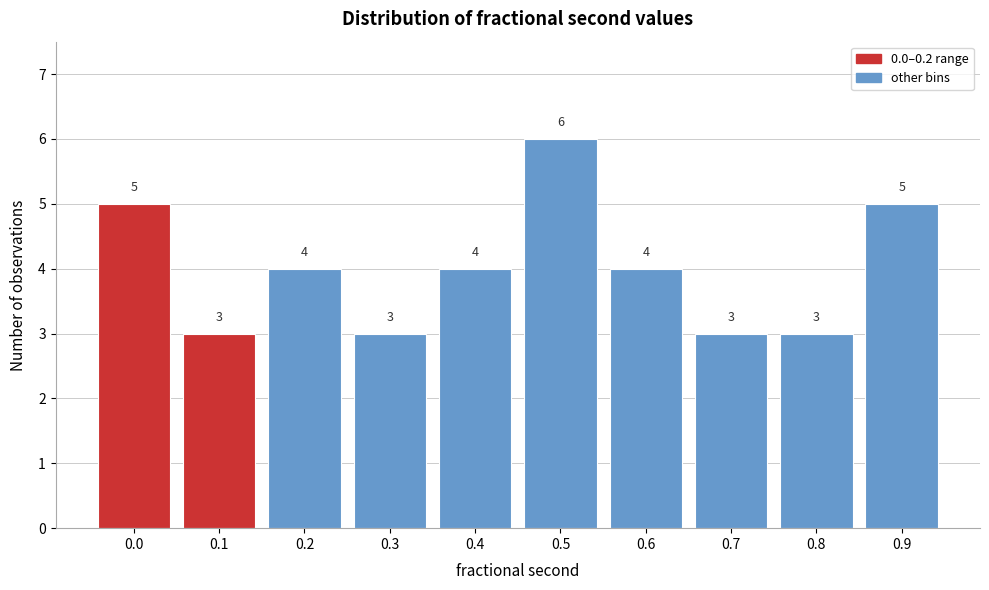

Reading left to right, extract all data points from this chart.

5	3	4	3	4	6	4	3	3	5